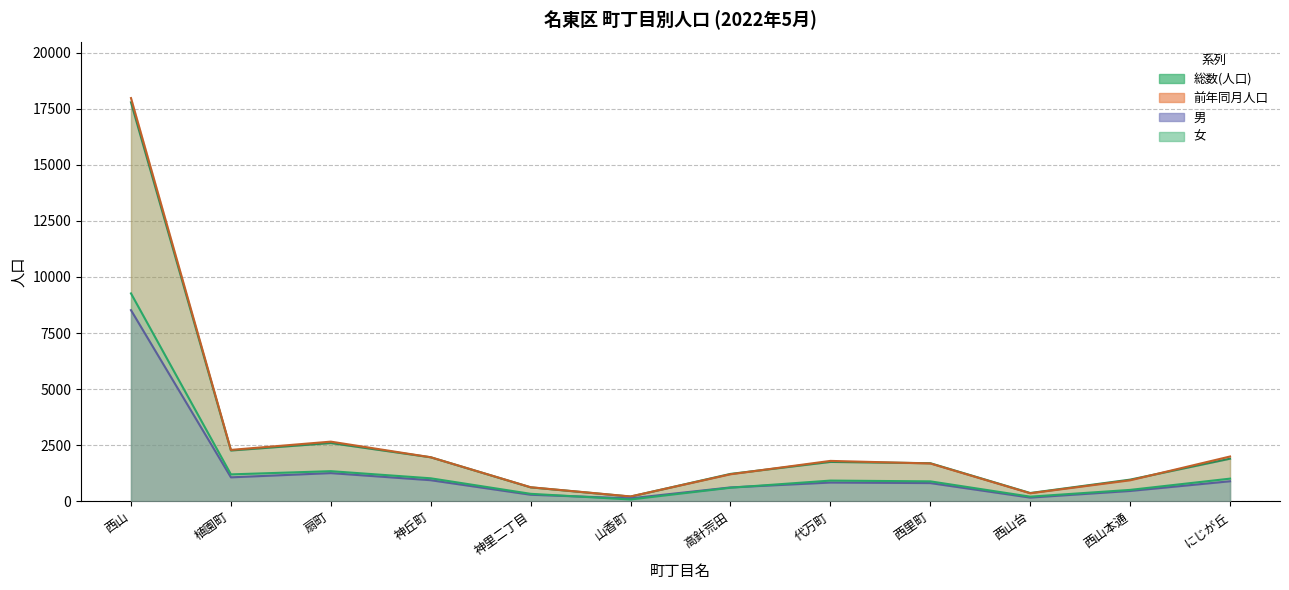

What is the value of the 総数(人口) point at the 10th from the left?

366